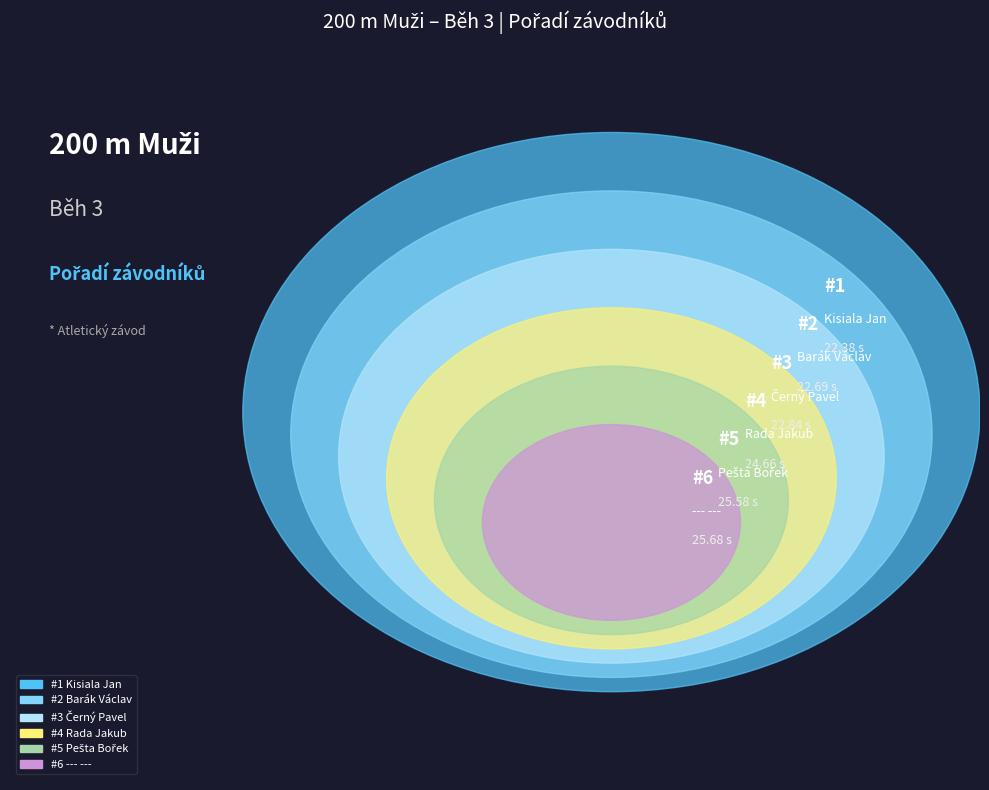

To the nearest percent, what is the difference between the largest and smallest slice percentages?

24%